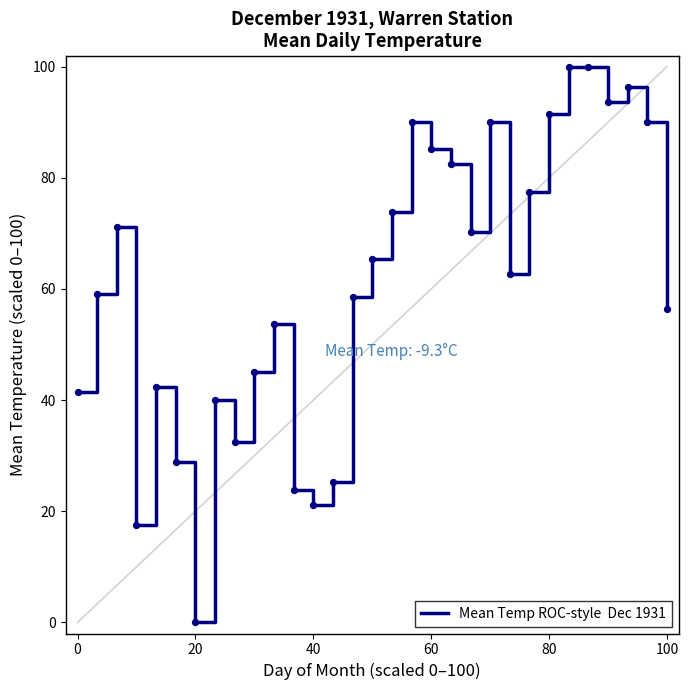

What is the maximum value shown in the chart?

100.0